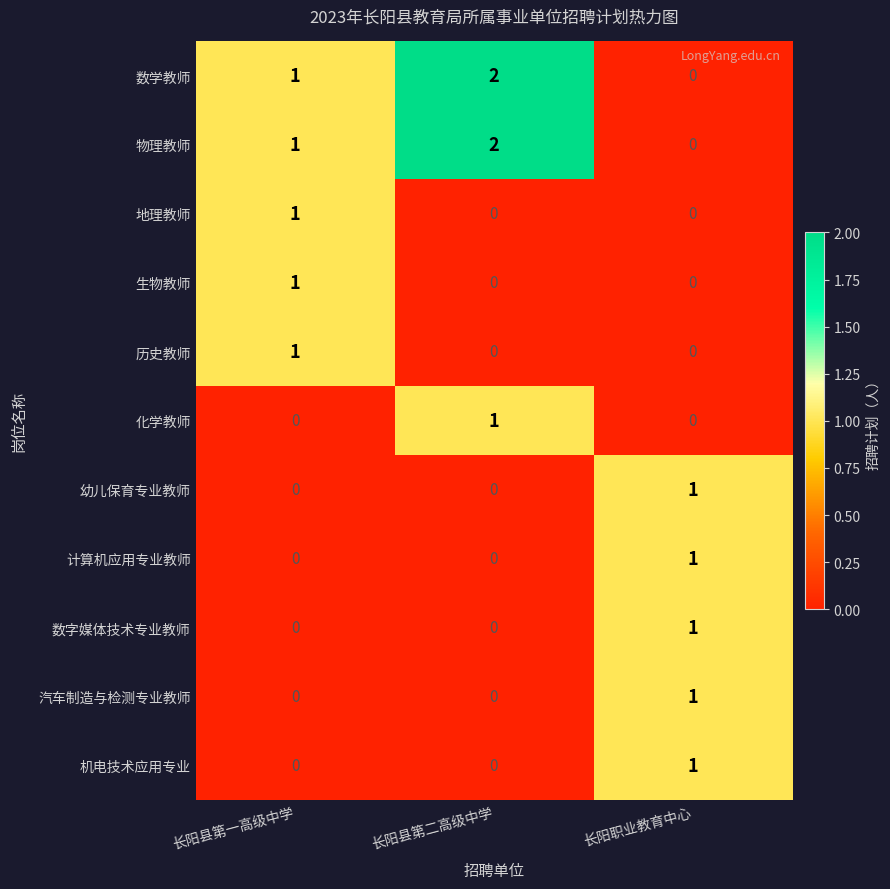

How many 数学教师 values are between 0 and 2?

3